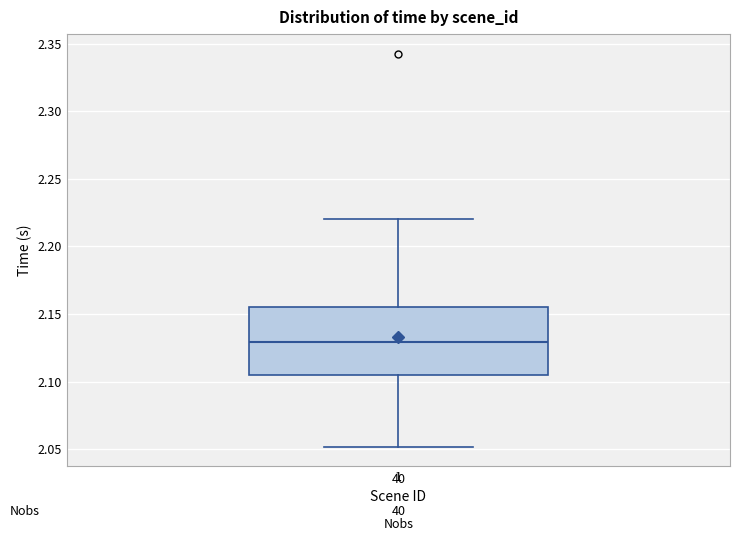

Where does the lower whisker of the box at x = 1 end on the y-axis? The values are not printed on the chart, so give them approximately, as read against the axis.

2.050